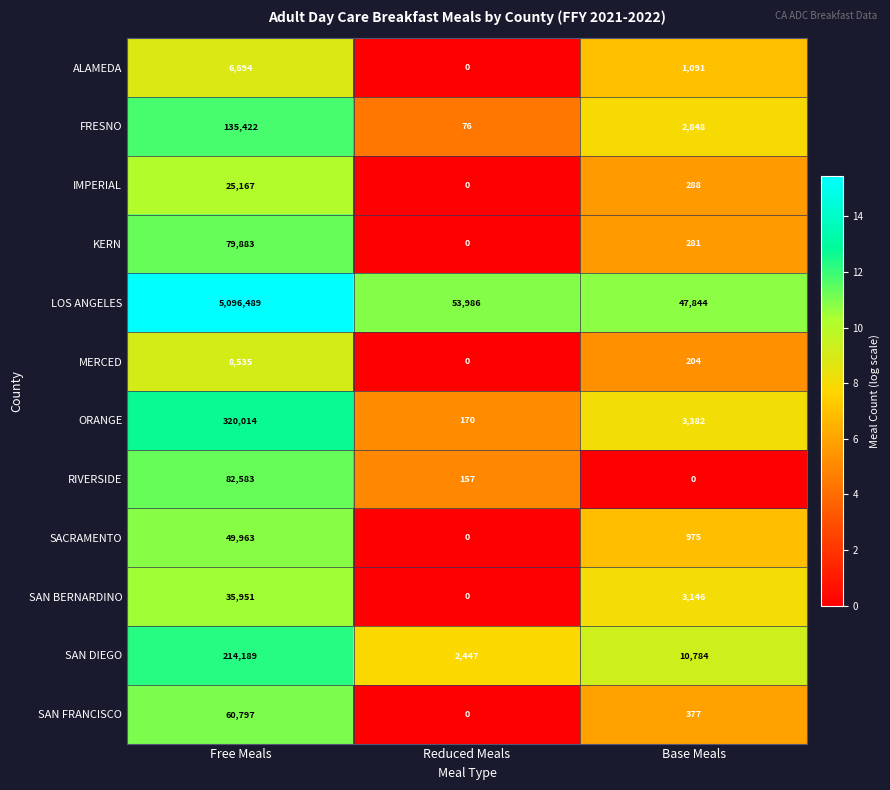

What is the total value across all series at Base Meals?

71220